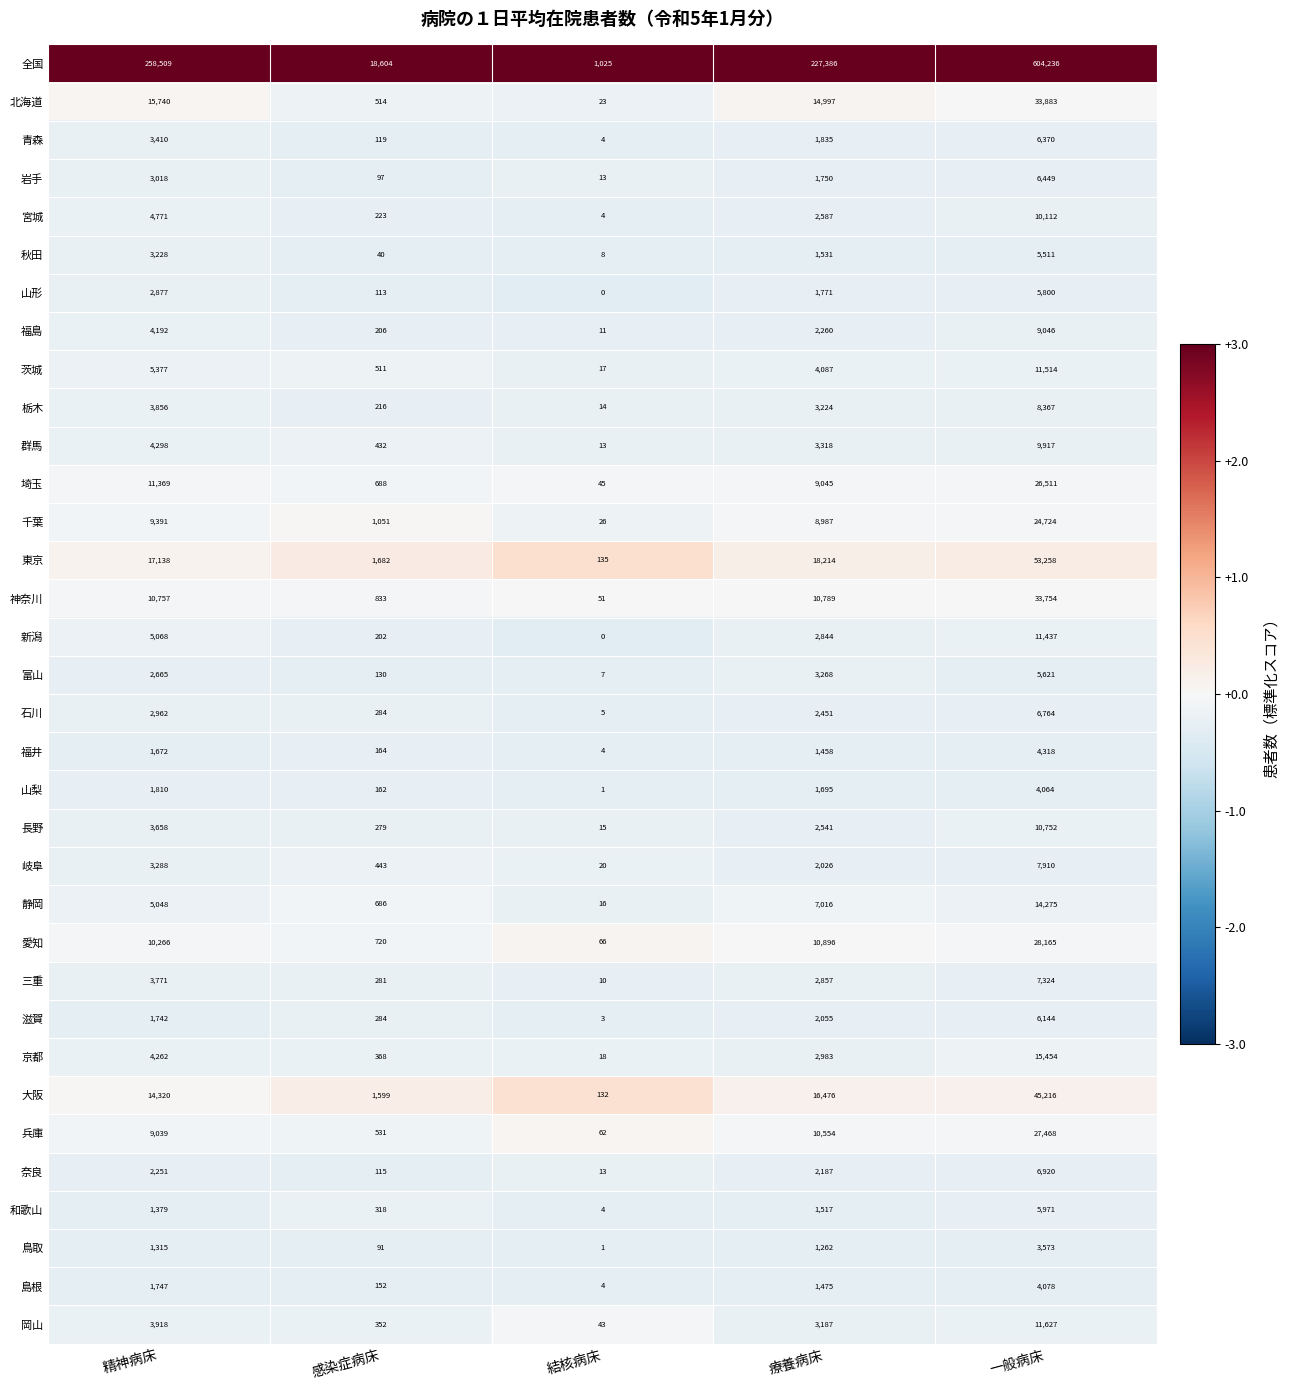

Which series has the largest range (max minus min)?

全国